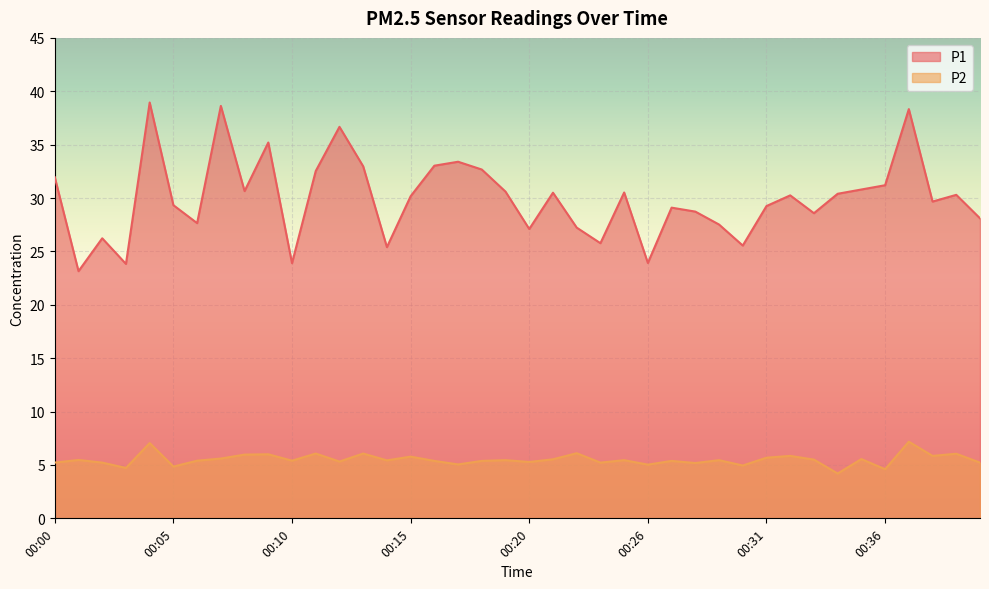

Reading left to right, what are all the values shown in this chart?

P1: 31.9	23.1	26.2	23.8	39.0	29.3	27.6	38.6	30.6	35.2	23.9	32.5	36.7	33.0	25.4	30.2	33.0	33.4	32.7	30.6	27.1	30.5	27.2	25.8	30.5	23.9	29.1	28.7	27.5	25.6	29.2	30.2	28.6	30.4	30.8	31.2	38.3	29.7	30.3	28.1
P2: 5.2	5.5	5.2	4.7	7.0	4.8	5.4	5.6	6.0	6.0	5.4	6.1	5.3	6.1	5.4	5.8	5.4	5.0	5.4	5.5	5.3	5.5	6.1	5.2	5.5	5.0	5.4	5.2	5.5	5.0	5.7	5.8	5.5	4.2	5.5	4.6	7.2	5.8	6.0	5.2